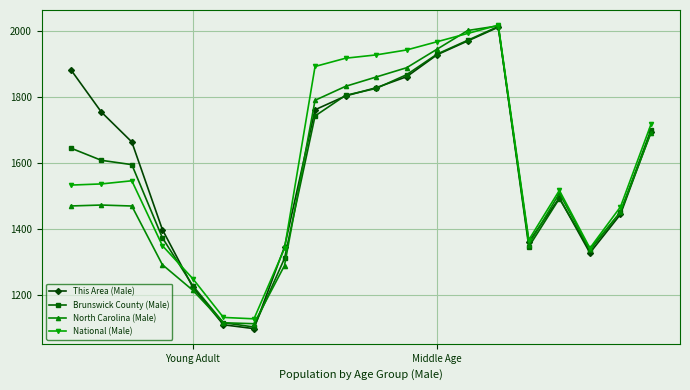

True or false: Brunswick County (Male) has more than 1 interior local peaks.

True